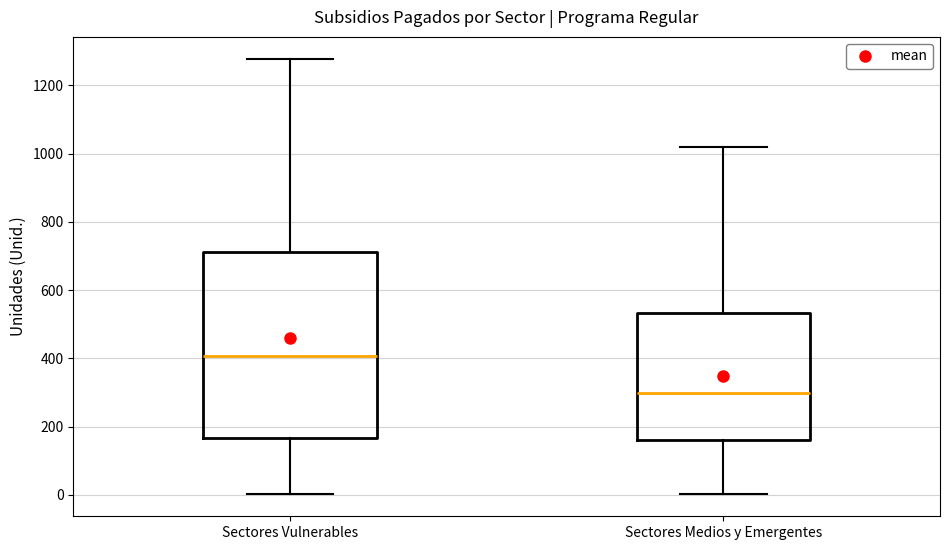

Reading left to right, read every box against the y-axis: the position of its median line, the range the box covers, and the ends of its whiskers. The values are not printed on the chart, so give them approximately, as read against the axis.

Sectores Vulnerables: median 400, box 160 to 720, whiskers 0 to 1280
Sectores Medios y Emergentes: median 300, box 160 to 540, whiskers 0 to 1020